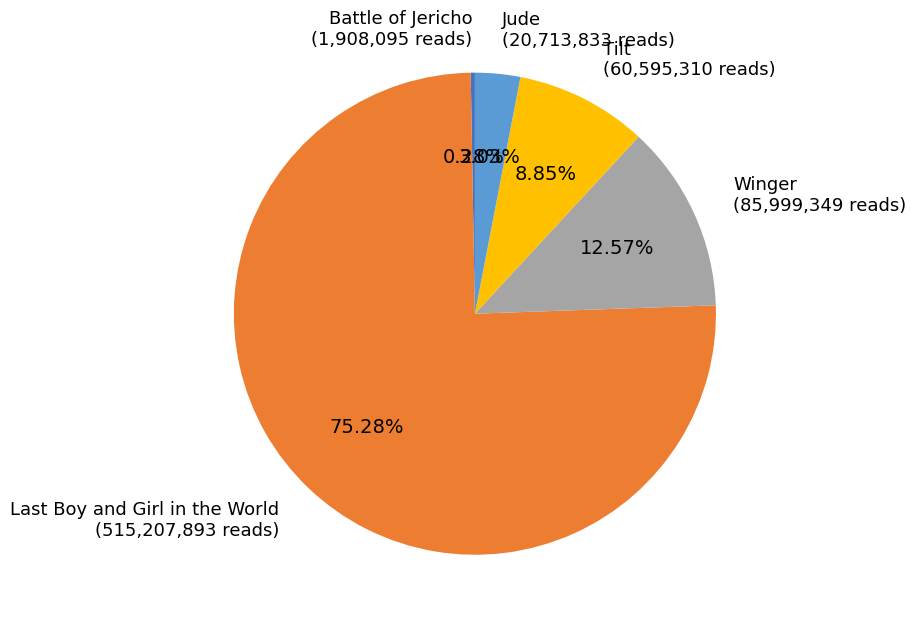

Is there any slice that represents more than half of the pie?

Yes